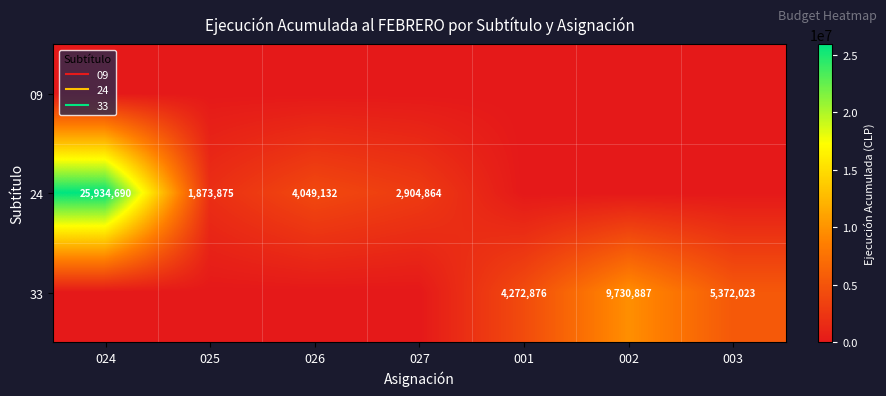

What is the spread (max minus min) of values at 001?

4272876